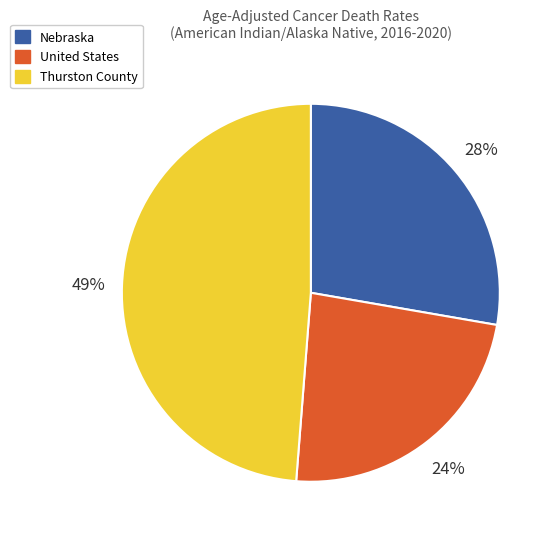

The United States slice represents 17% of the pie. True or false?

False